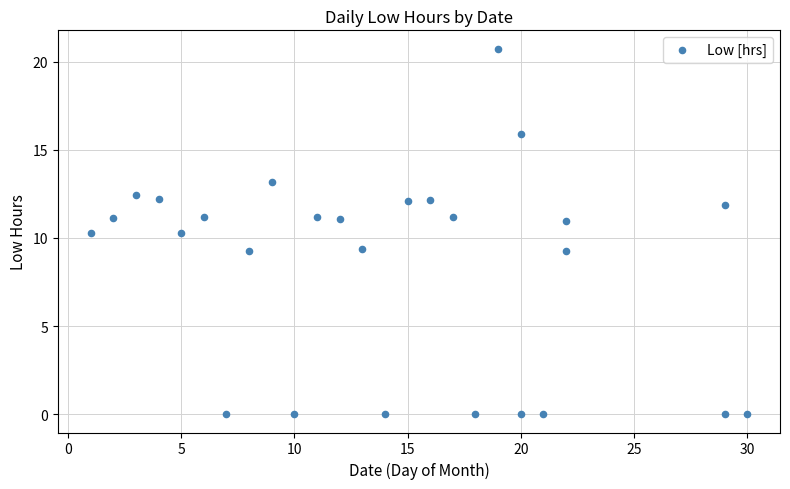

What is the range of X values (max minus min)?

29.0